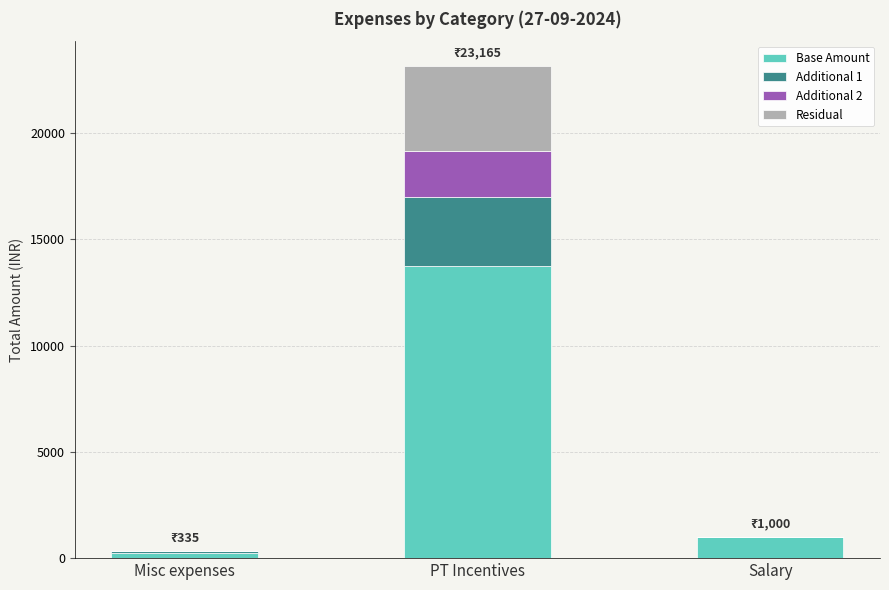

At which category is the sum across all series the highest?

PT Incentives